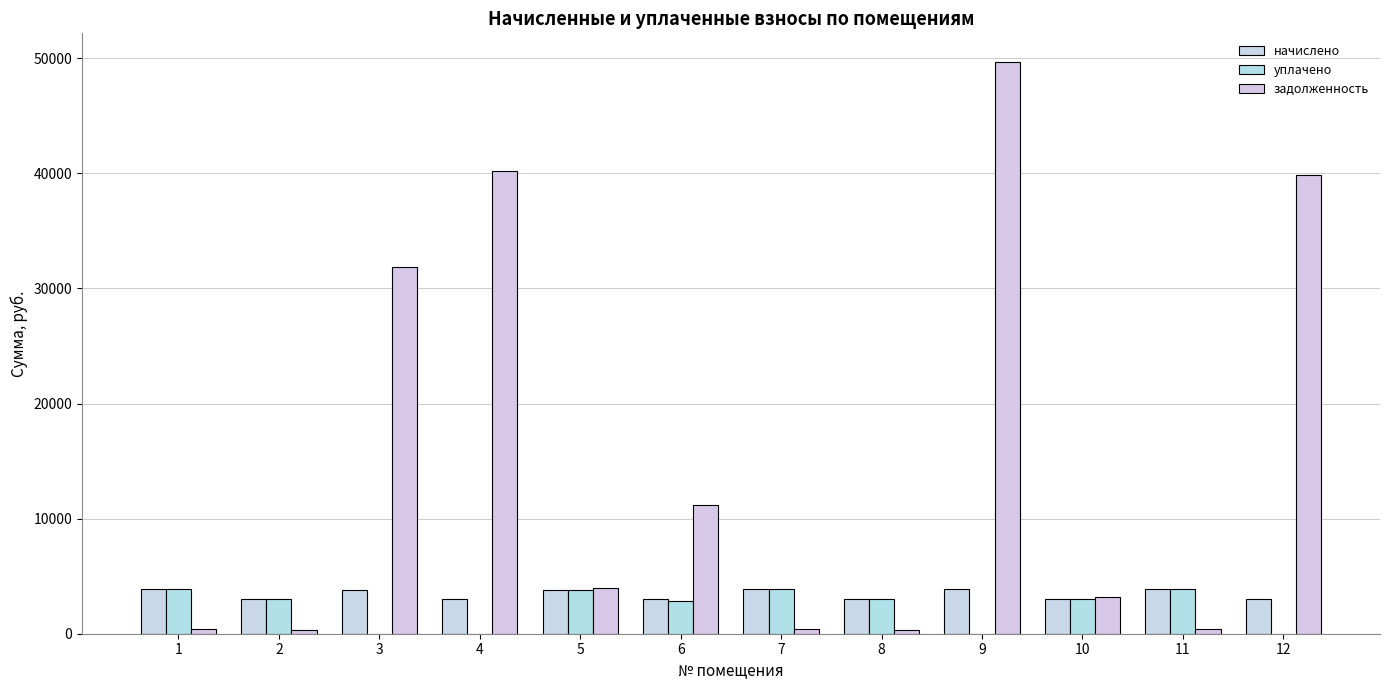

What is the greatest value displayed?

49687.7